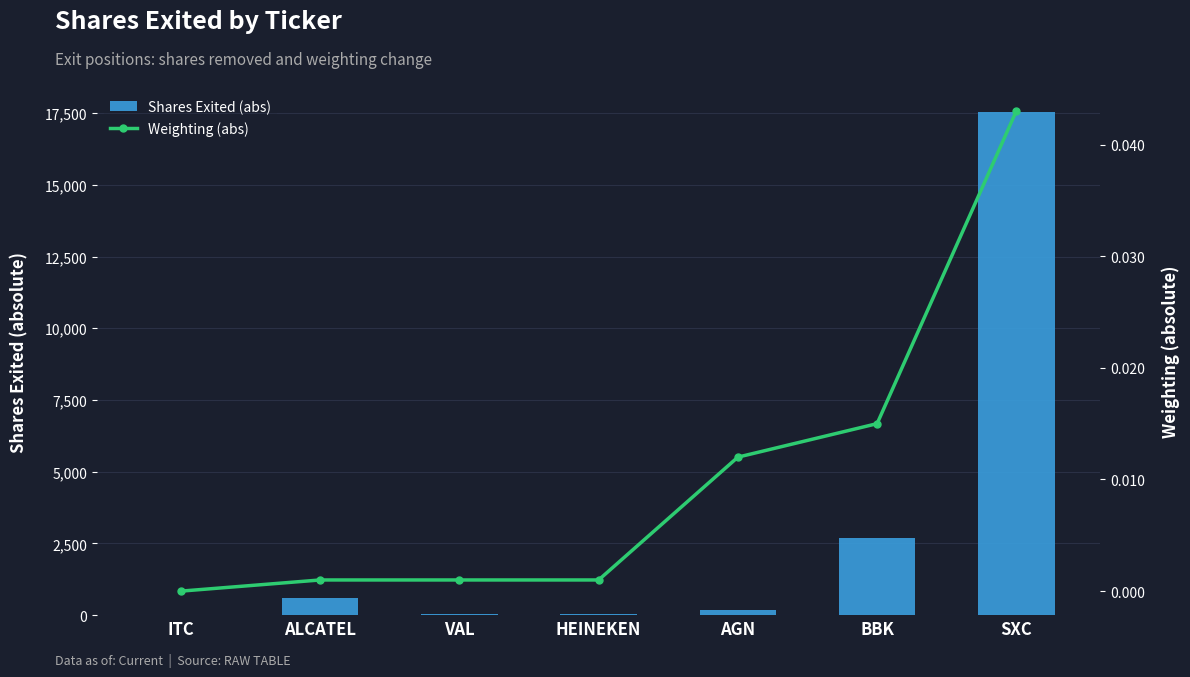

What position from the left is ITC?

1